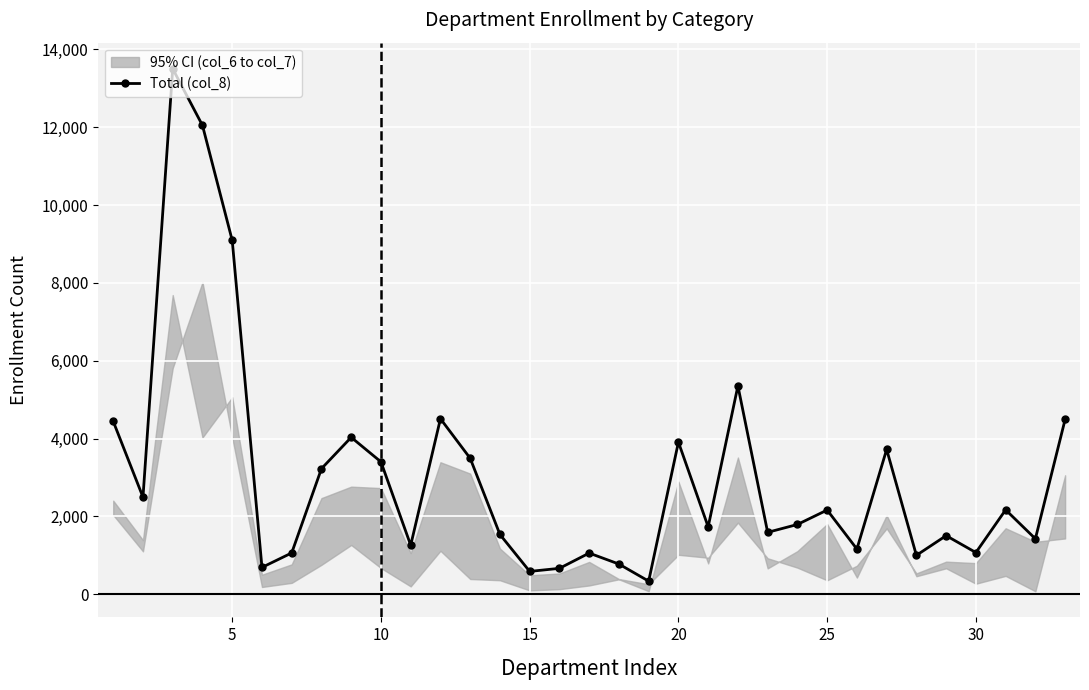

What is the maximum value shown in the chart?

13502